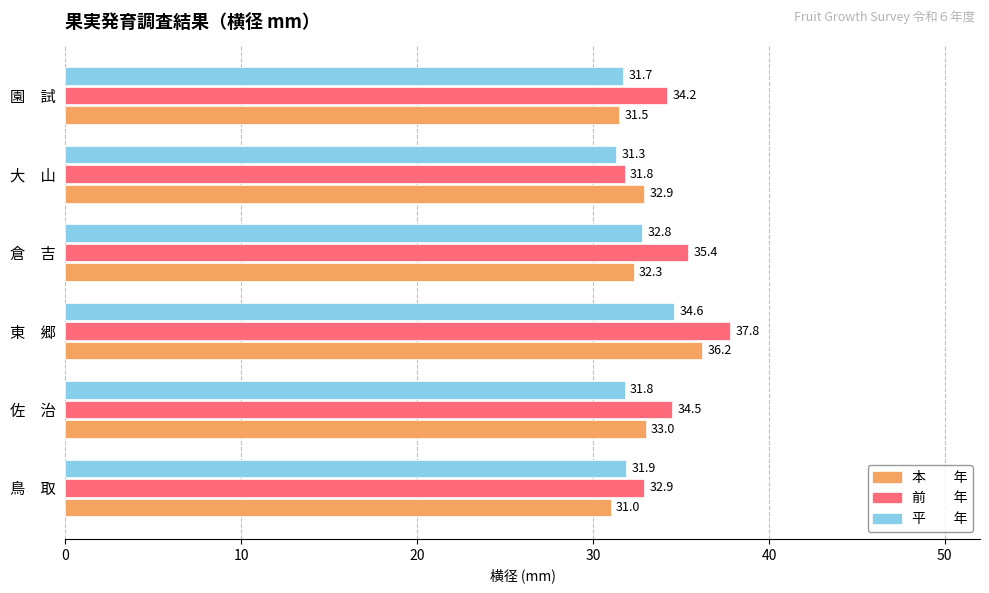

What is the total value across all series at 倉　吉?

100.5